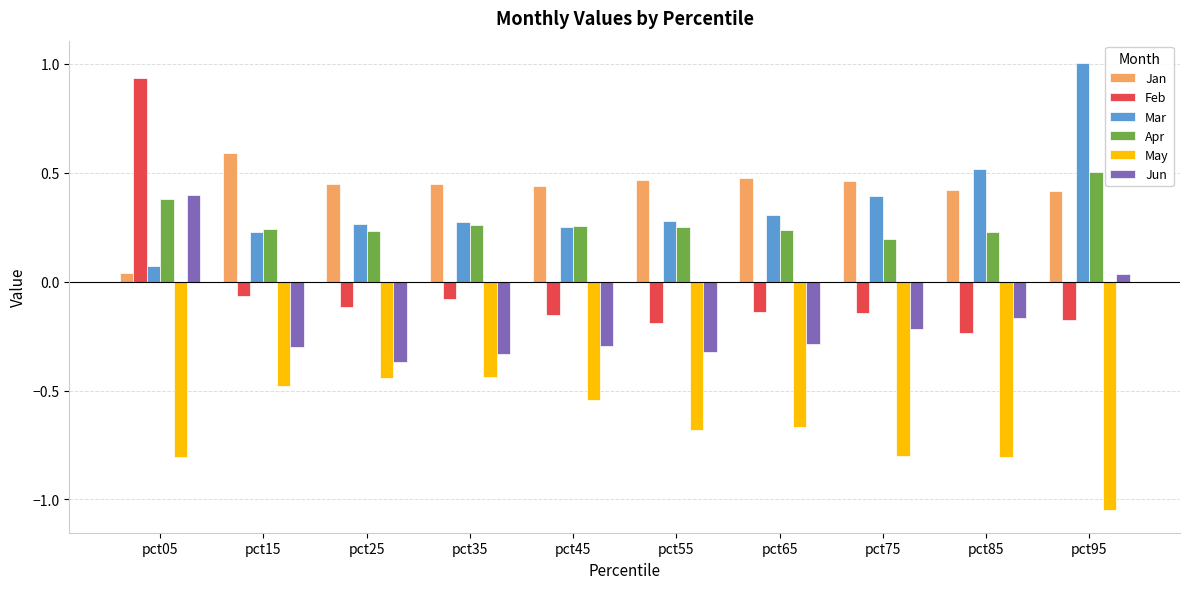

Are the bars horizontal?

No